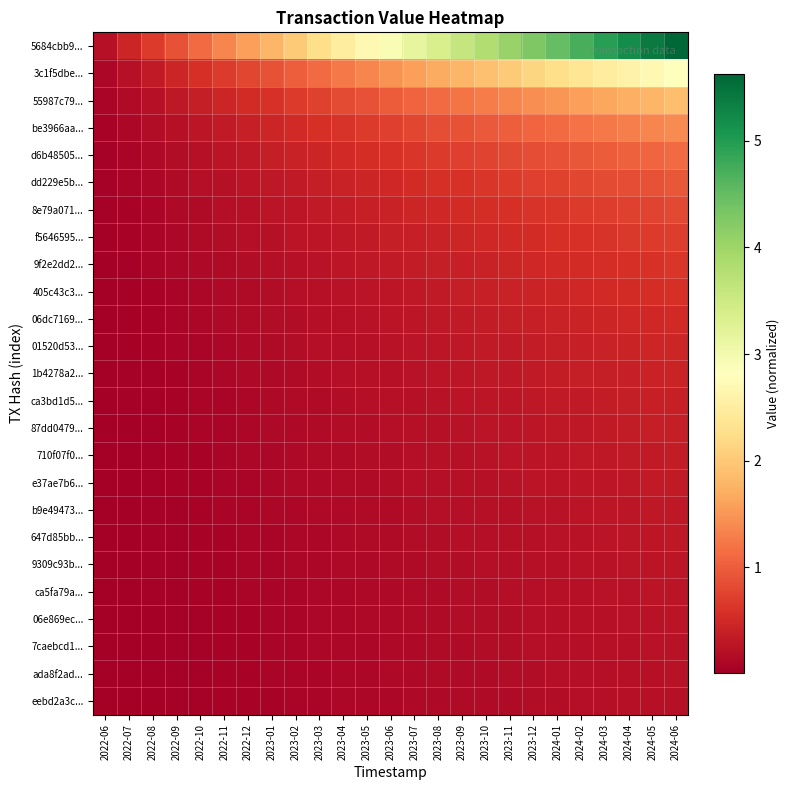

At which category is the sum across all series the highest?

2024-06